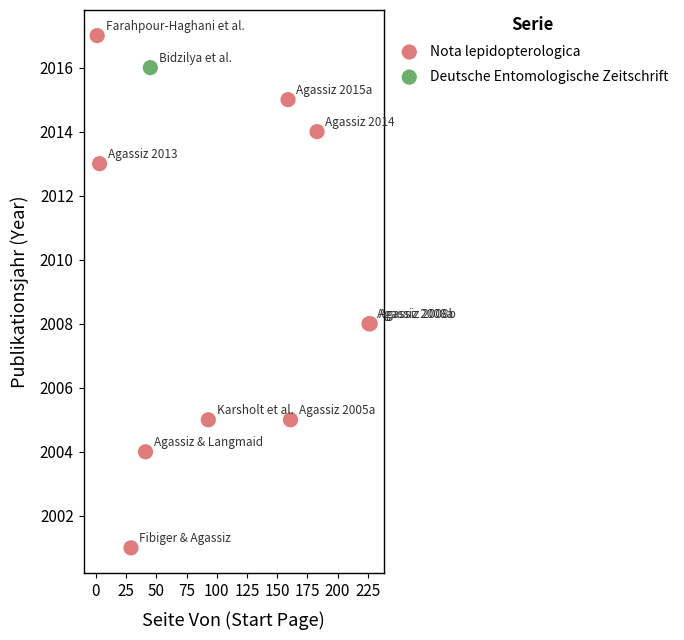

What are all the series names shown in the legend?

Nota lepidopterologica, Deutsche Entomologische Zeitschrift